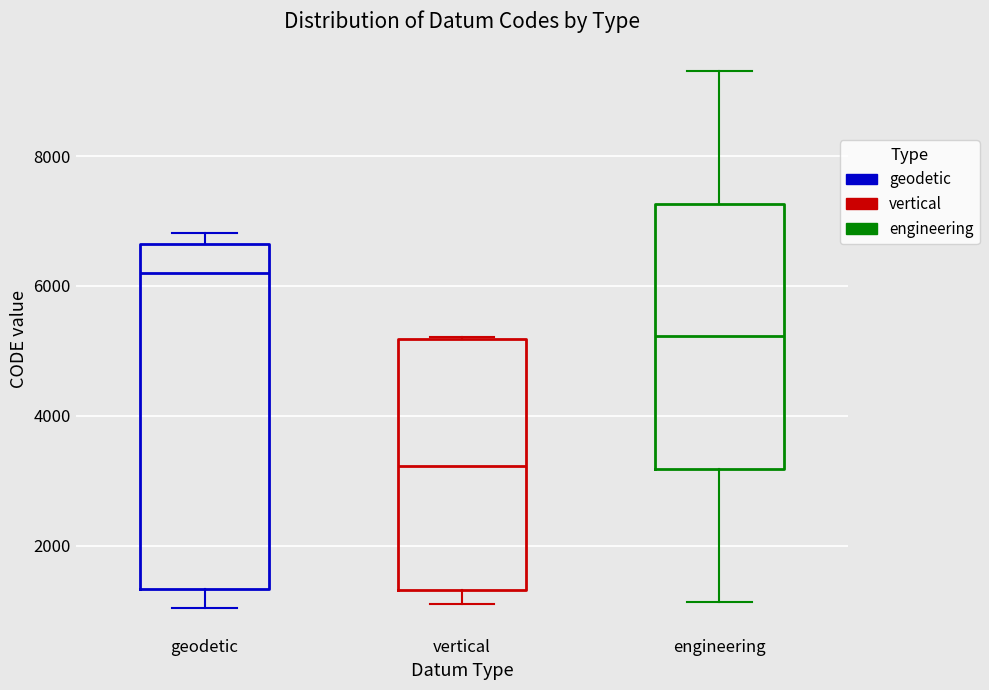

Which box is the tallest, from its lower edge to its upper edge?

geodetic